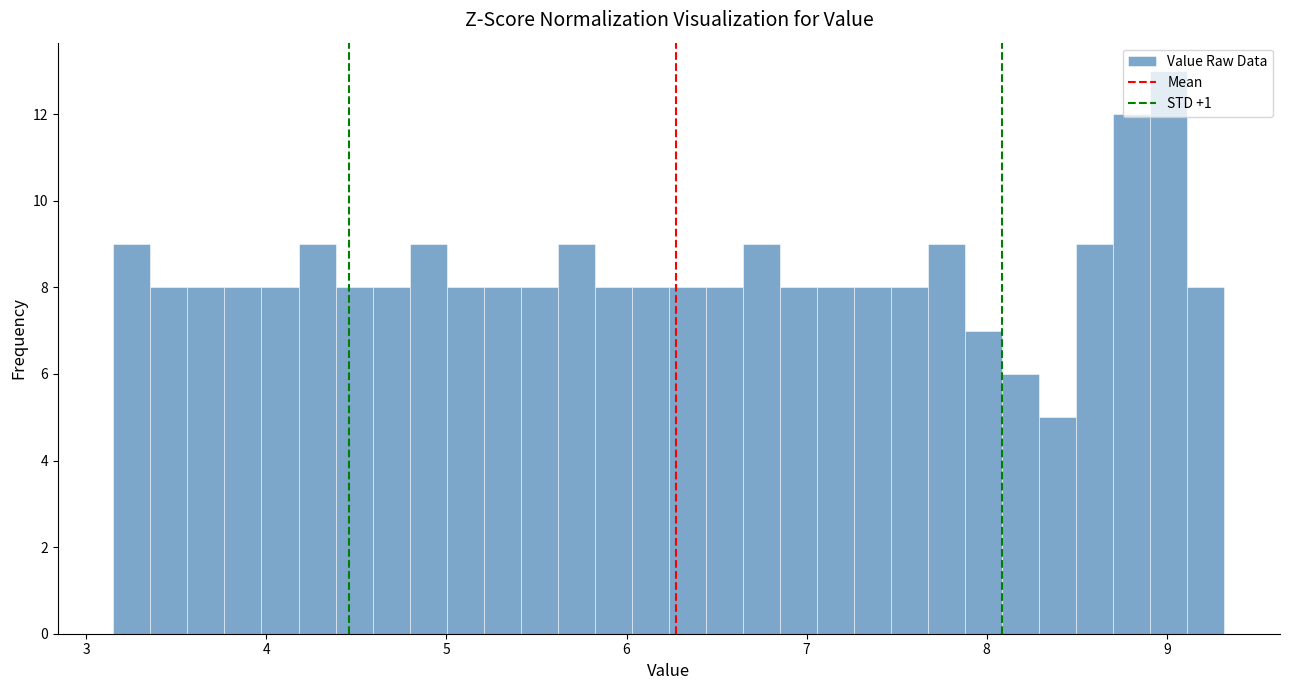

Read against the x-axis, roughly where is the centre of the tallest bar?

9.0